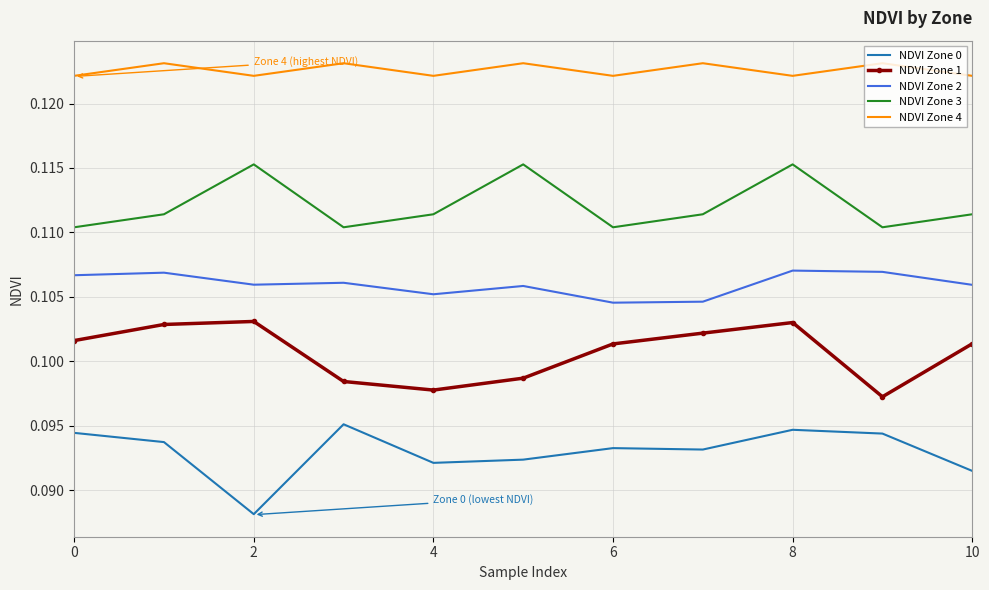

What is the sum of all NDVI Zone 2 values?

1.2